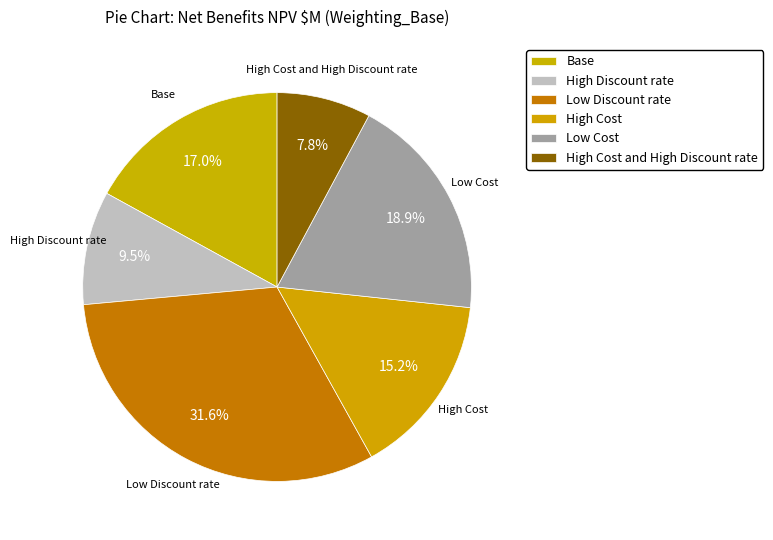

What percentage is the Base slice, to the nearest percent?

17%